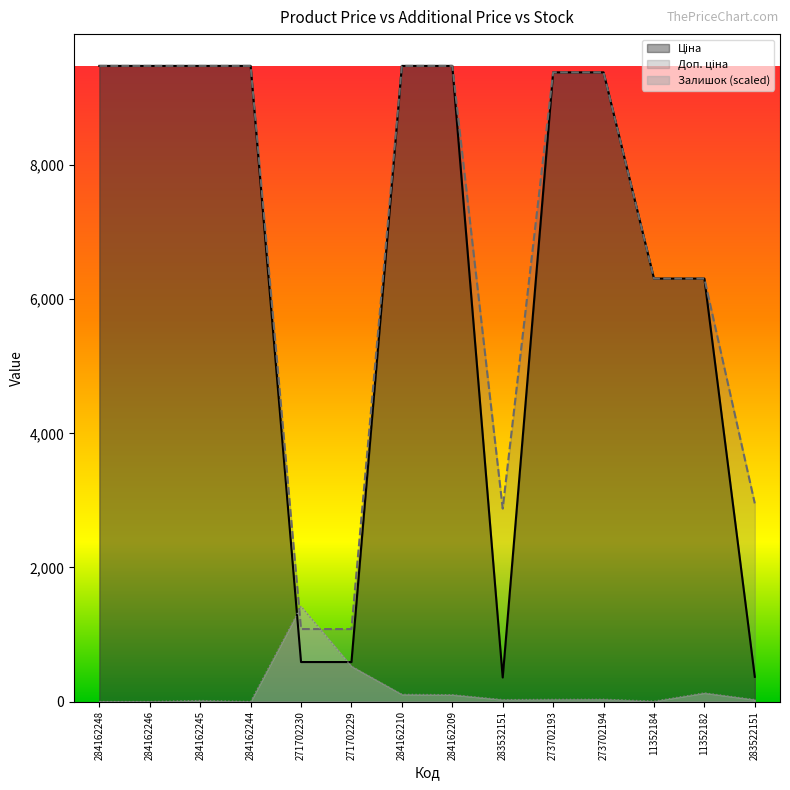

What is the label of the 9th point from the left?

283532151